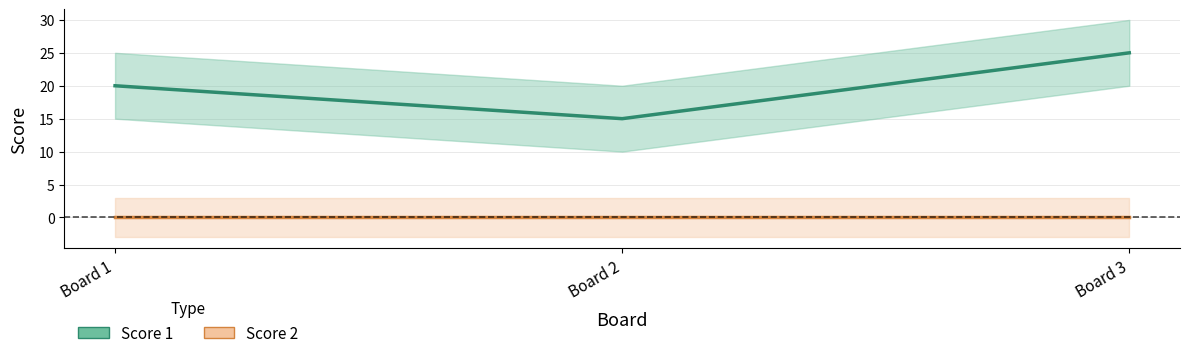

What is the difference between the values at Board 1 and Board 3?

5